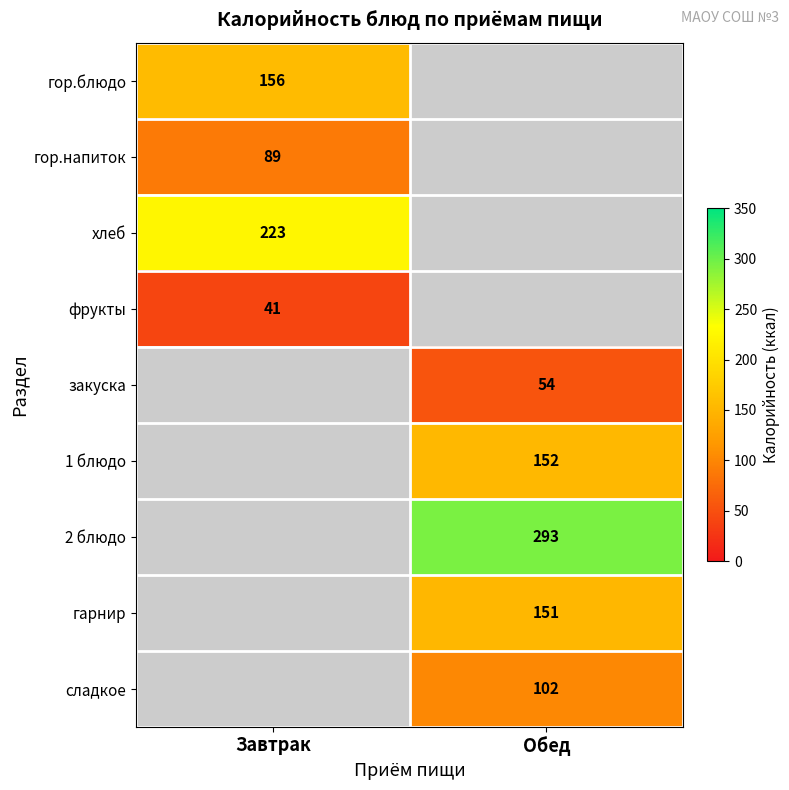

The закуска series shows 54 at Обед. True or false?

True